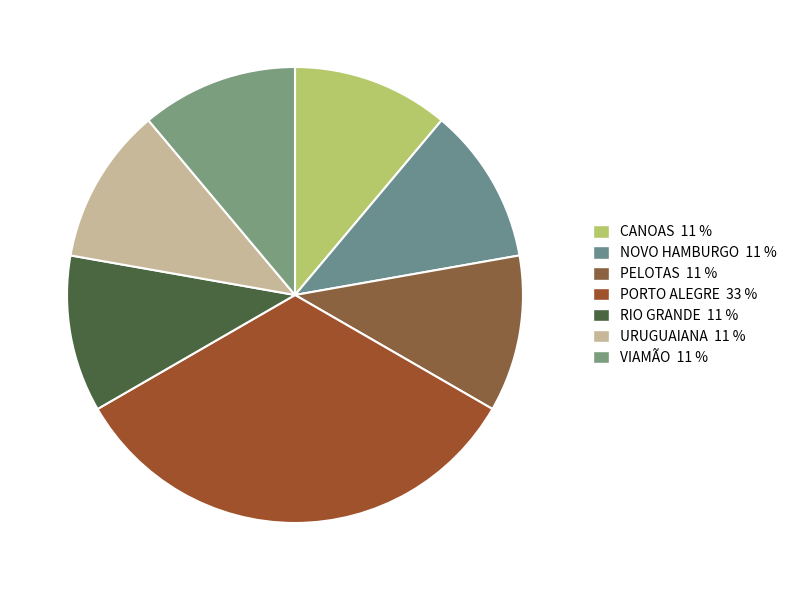

What percentage do RIO GRANDE and VIAMÃO together represent?

22.2%